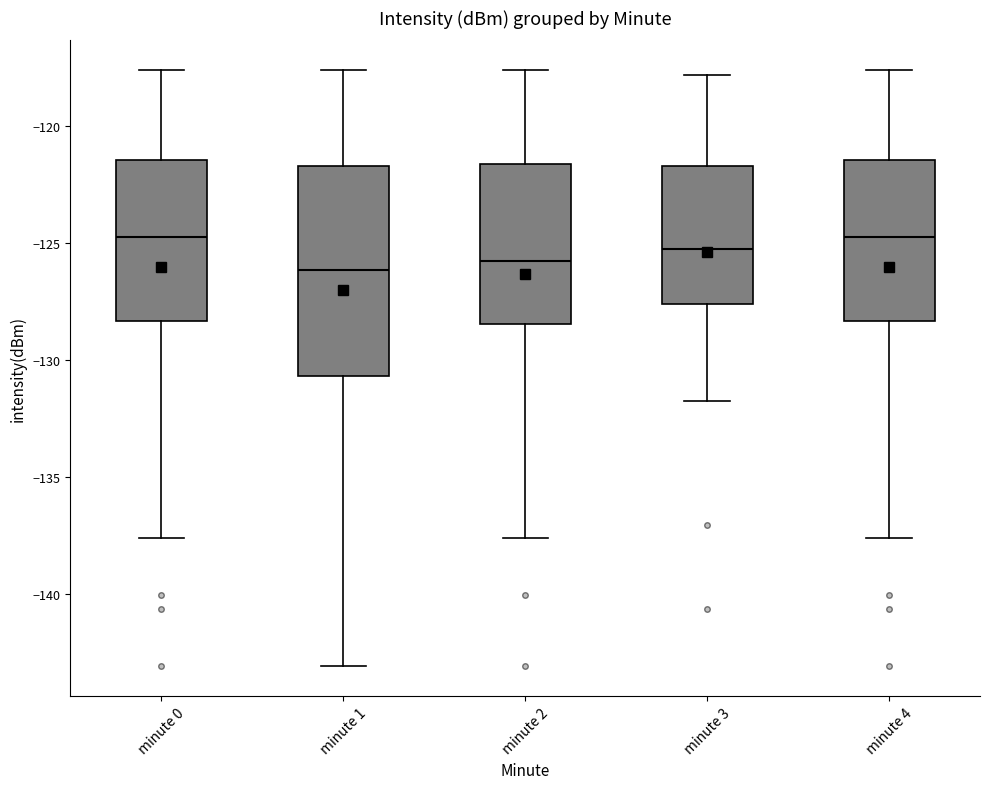

Where is the lower edge of the box for minute 4 on the y-axis? The values are not printed on the chart, so give them approximately, as read against the axis.

-128.5